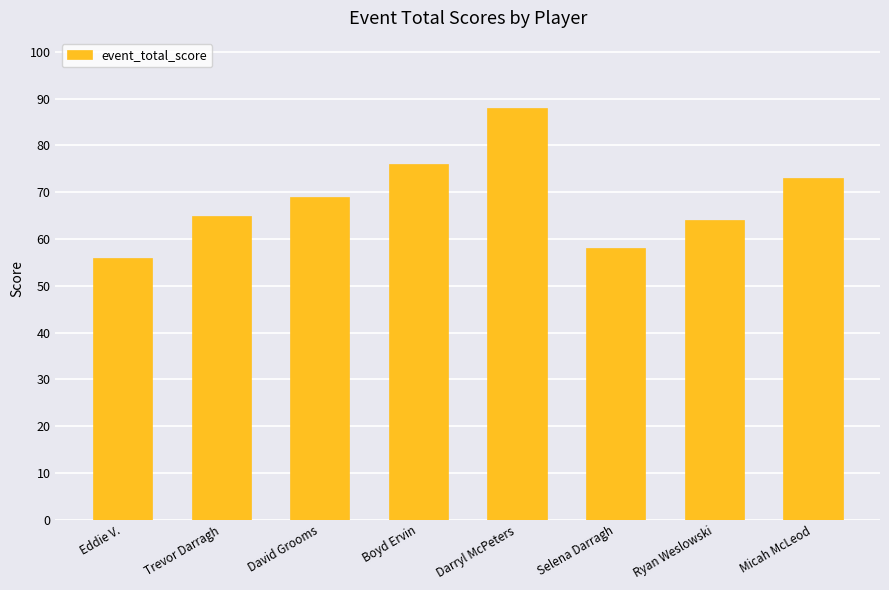

What is the sum of all values?

549